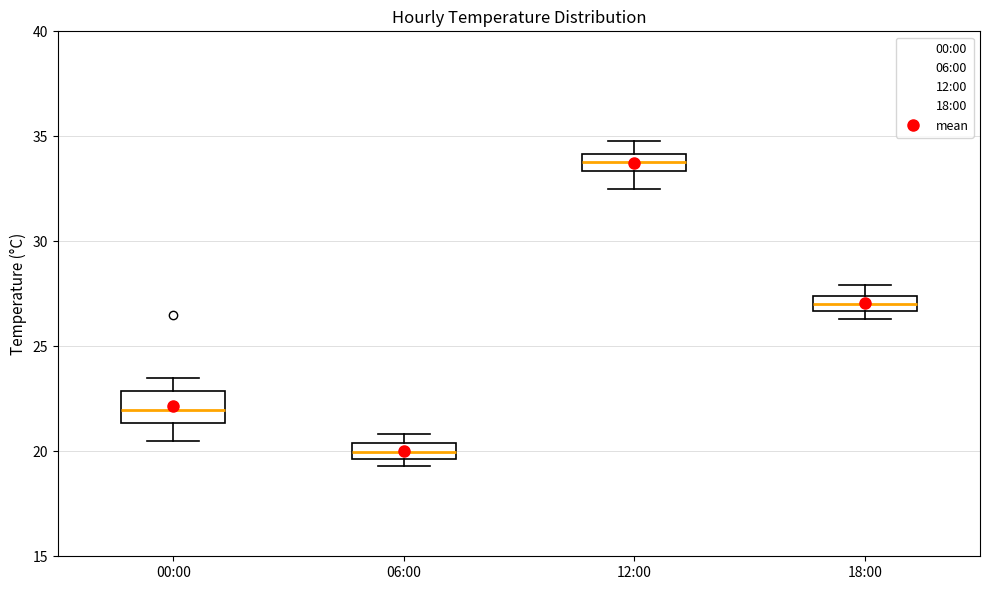

Where does the upper whisker of the box for 00:00 end on the y-axis? The values are not printed on the chart, so give them approximately, as read against the axis.

23.5